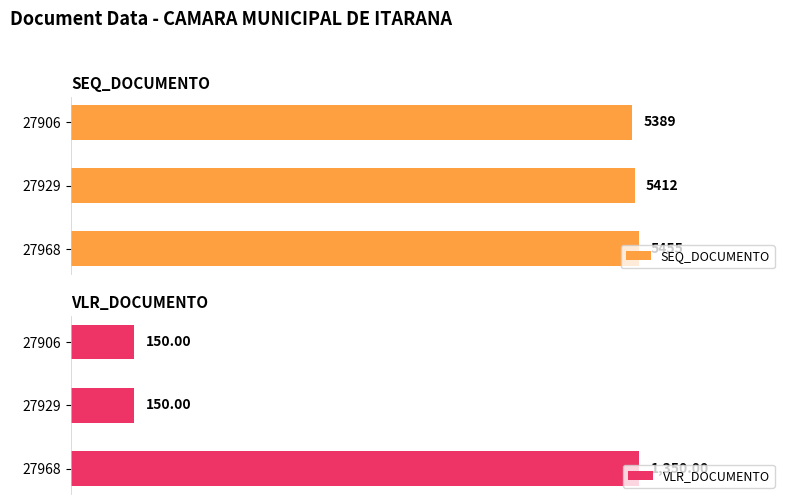

List the labels in order of SEQ_DOCUMENTO value, largest first.

27968, 27929, 27906